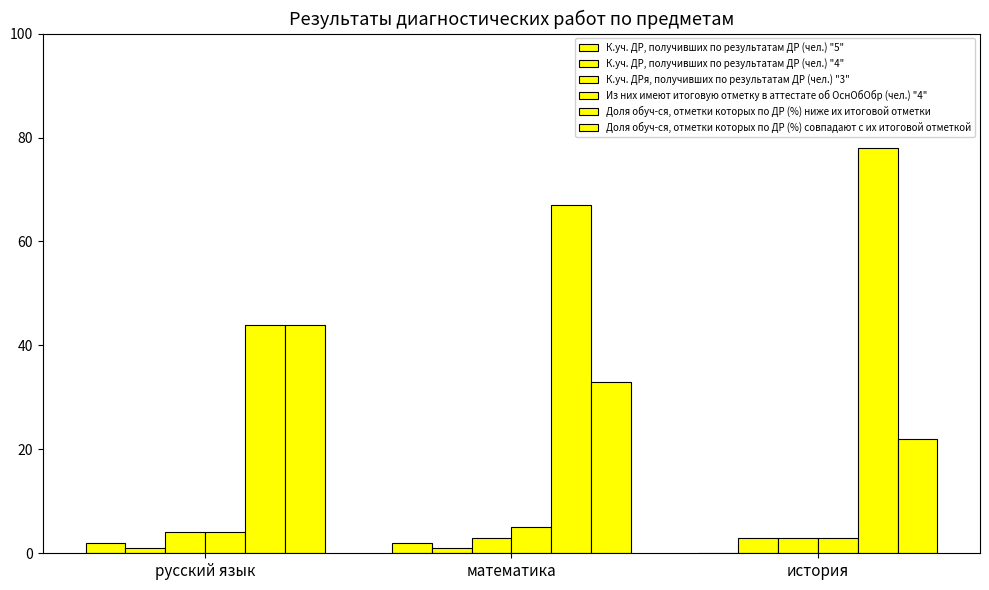

Is the value of К.уч. ДРя, получивших по результатам ДР (чел.) "3" at история greater than the value of Доля обуч-ся, отметки которых по ДР (%) ниже их итоговой отметки at история?

No